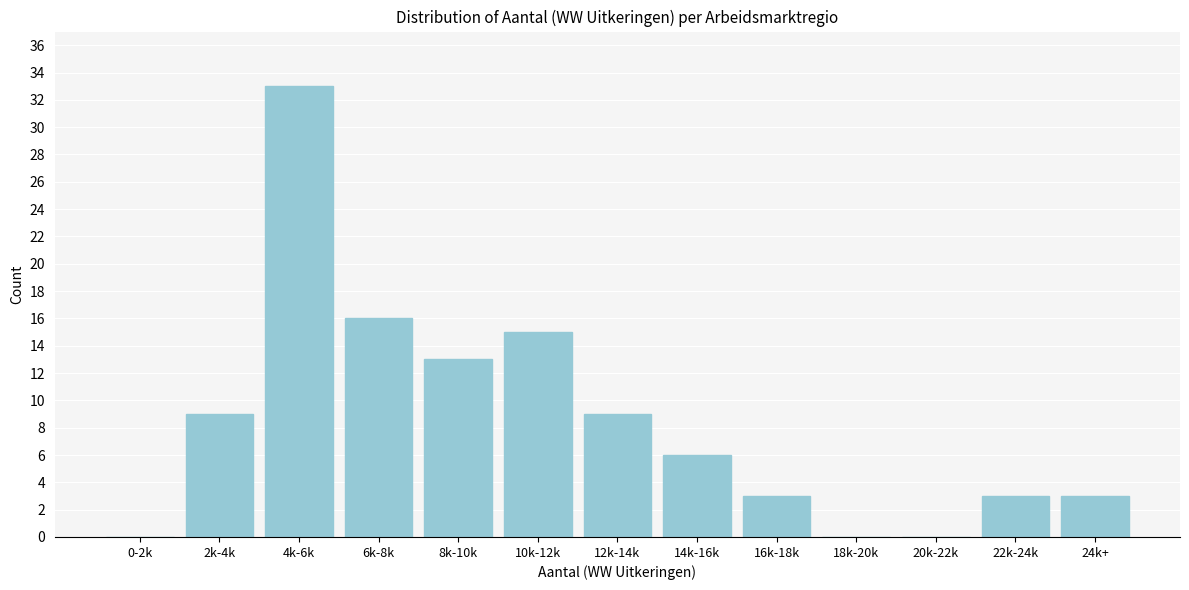

Reading left to right, extract all data points from this chart.

0-2k=0	2k-4k=9	4k-6k=33	6k-8k=16	8k-10k=13	10k-12k=15	12k-14k=9	14k-16k=6	16k-18k=3	18k-20k=0	20k-22k=0	22k-24k=3	24k+=3